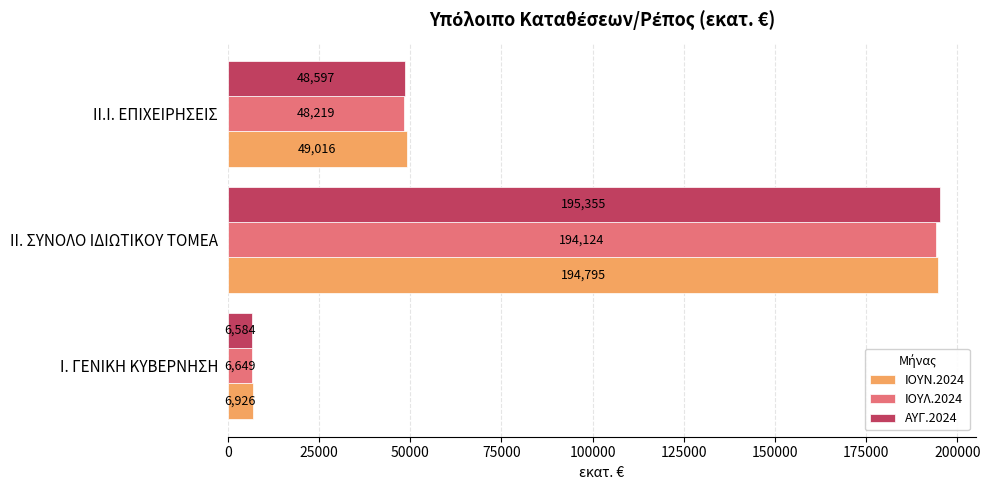

True or false: ΑΥΓ.2024 has a value of 48597.1 at ΙΙ.I. ΕΠΙΧΕΙΡΗΣΕΙΣ.

True